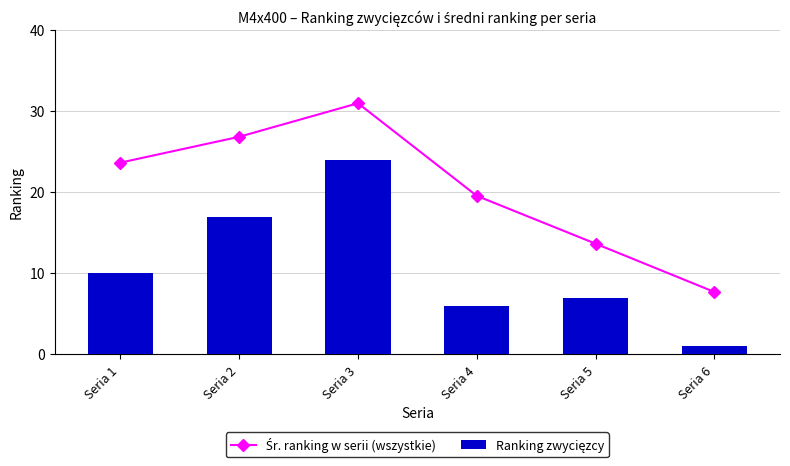

What is the value of the Śr. ranking w serii (wszystkie) bar at the 2nd from the left?

26.9